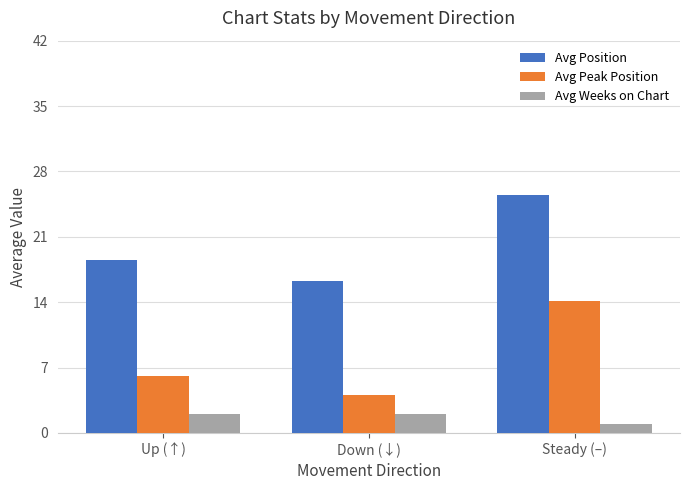

At which label does Avg Weeks on Chart reach its minimum?

Steady (–)